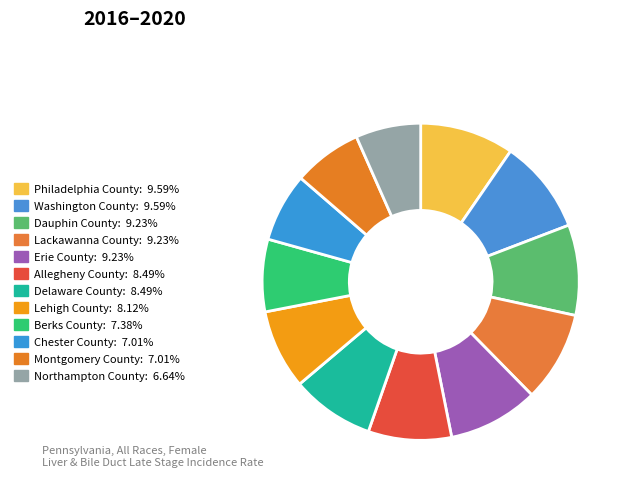

Rank the categories by value from lowest to highest.

Northampton County, Chester County, Montgomery County, Berks County, Lehigh County, Allegheny County, Delaware County, Dauphin County, Lackawanna County, Erie County, Philadelphia County, Washington County